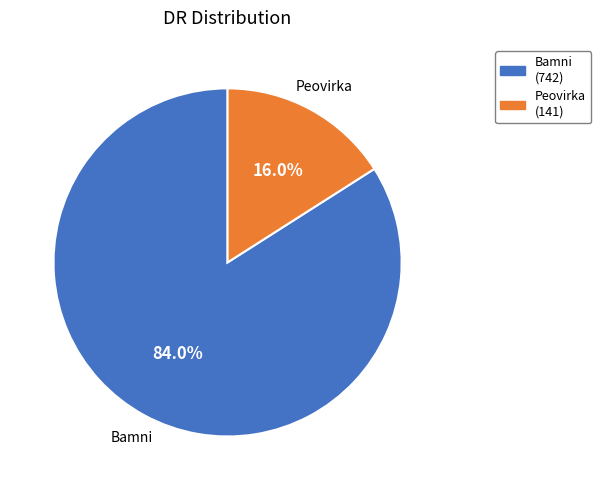

Count the number of slices in the pie.

2